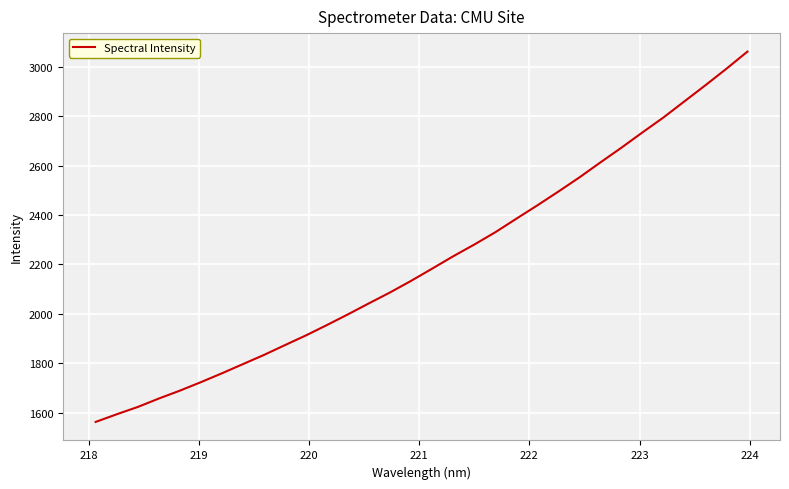

What is the smallest value displayed?

1562.5